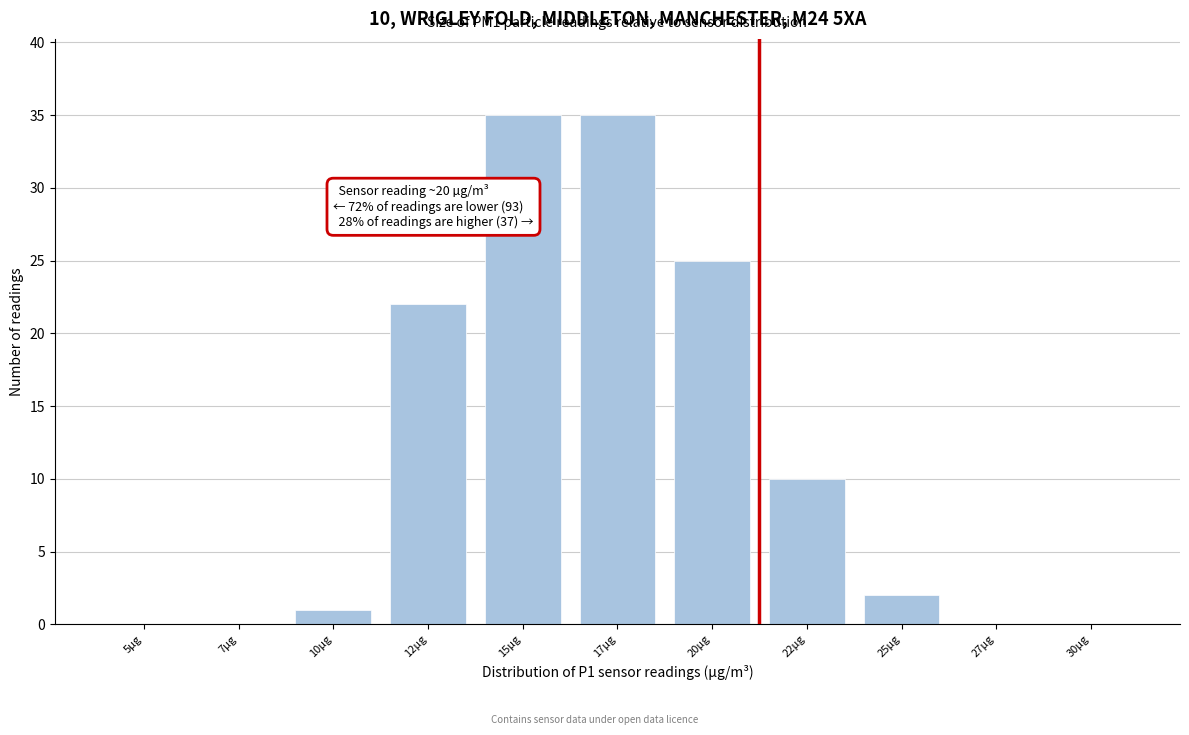

Reading right to left, what are all the values shown in this chart?

30µg=0	27µg=0	25µg=2	22µg=10	20µg=25	17µg=35	15µg=35	12µg=22	10µg=1	7µg=0	5µg=0